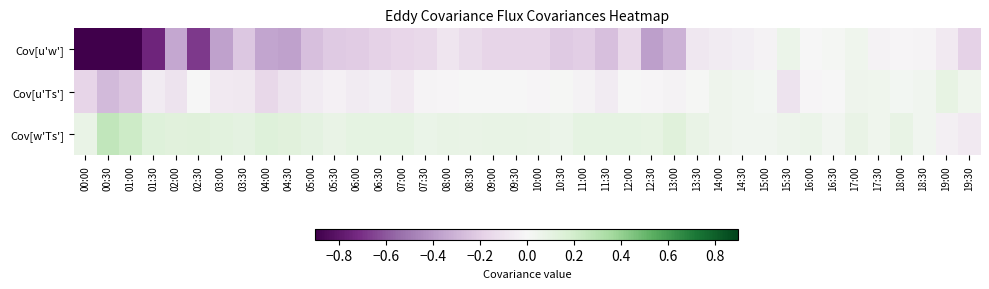

Rank the series at 13:30 from highest to lowest value.

Cov[w'Ts'], Cov[u'Ts'], Cov[u'w']